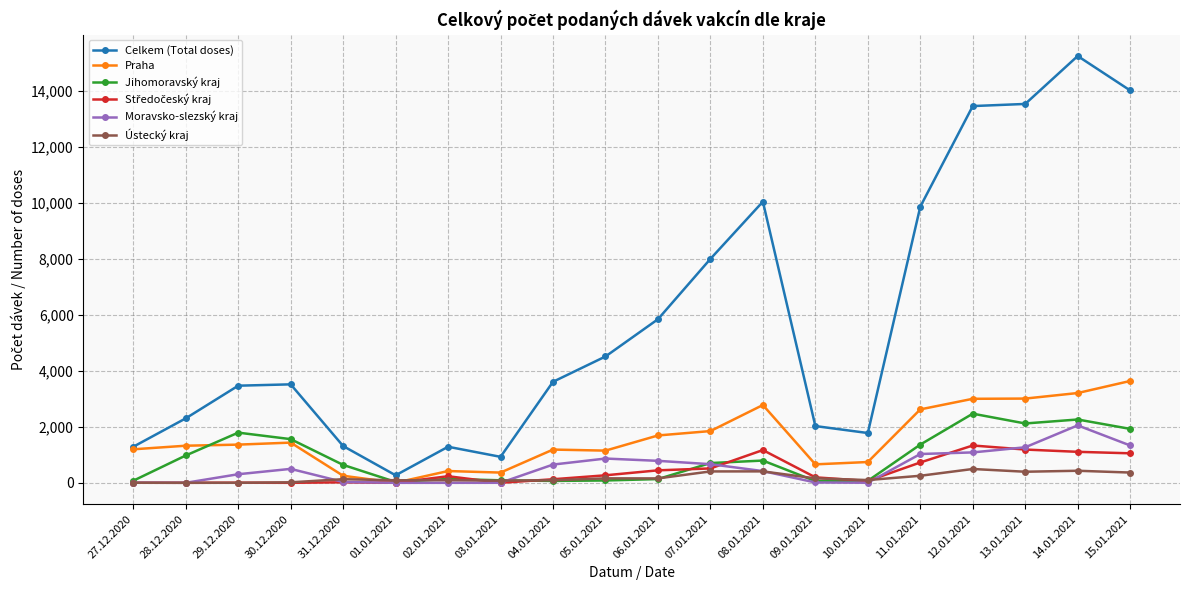

Where is the first local minimum for Celkem (Total doses)?

01.01.2021